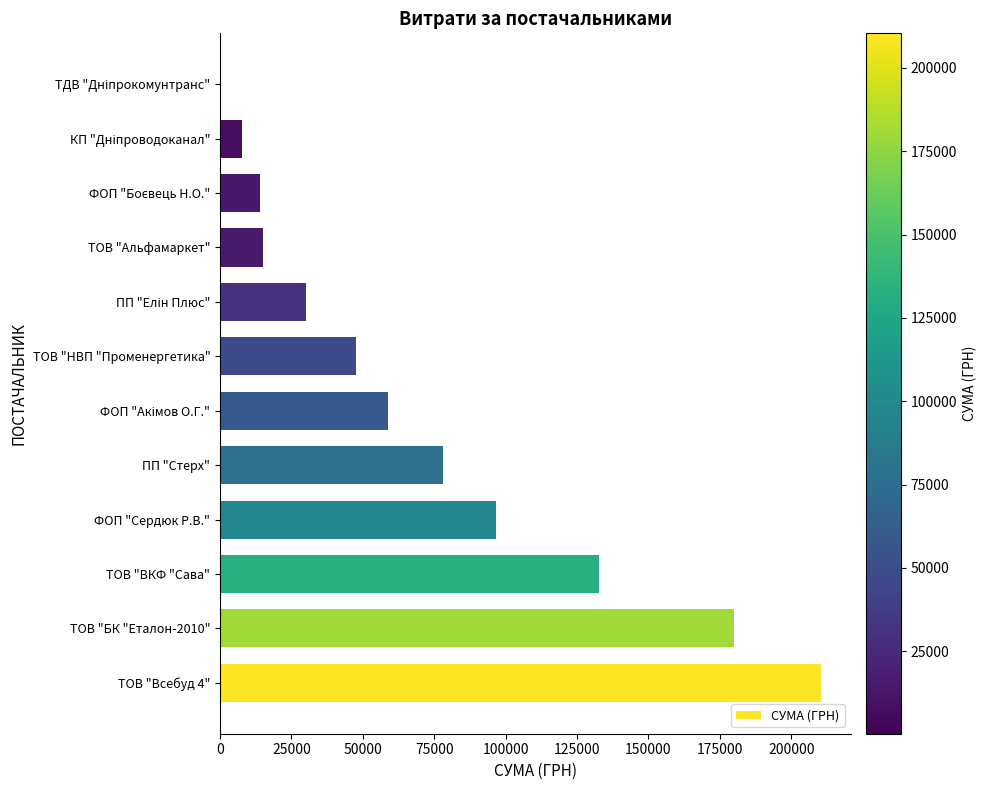

Which has a higher value, ФОП "Сердюк Р.В." or ТОВ "Всебуд 4"?

ТОВ "Всебуд 4"